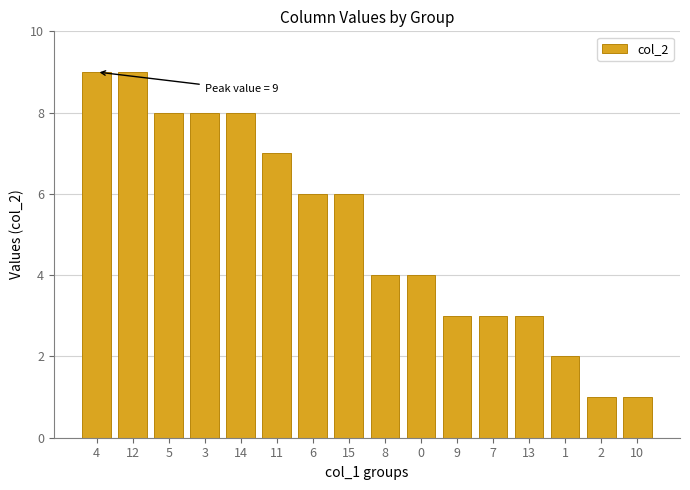

What is the ratio of the value at 6 to the value at 14?

0.8